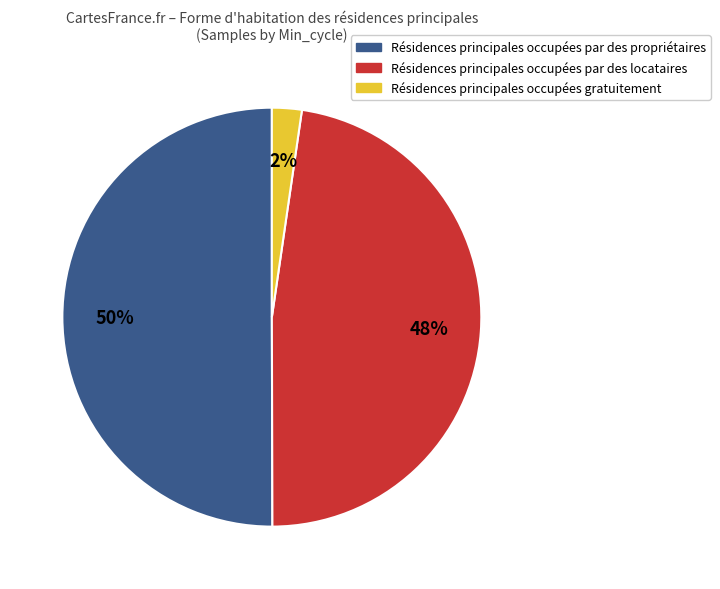

Count the number of slices in the pie.

3